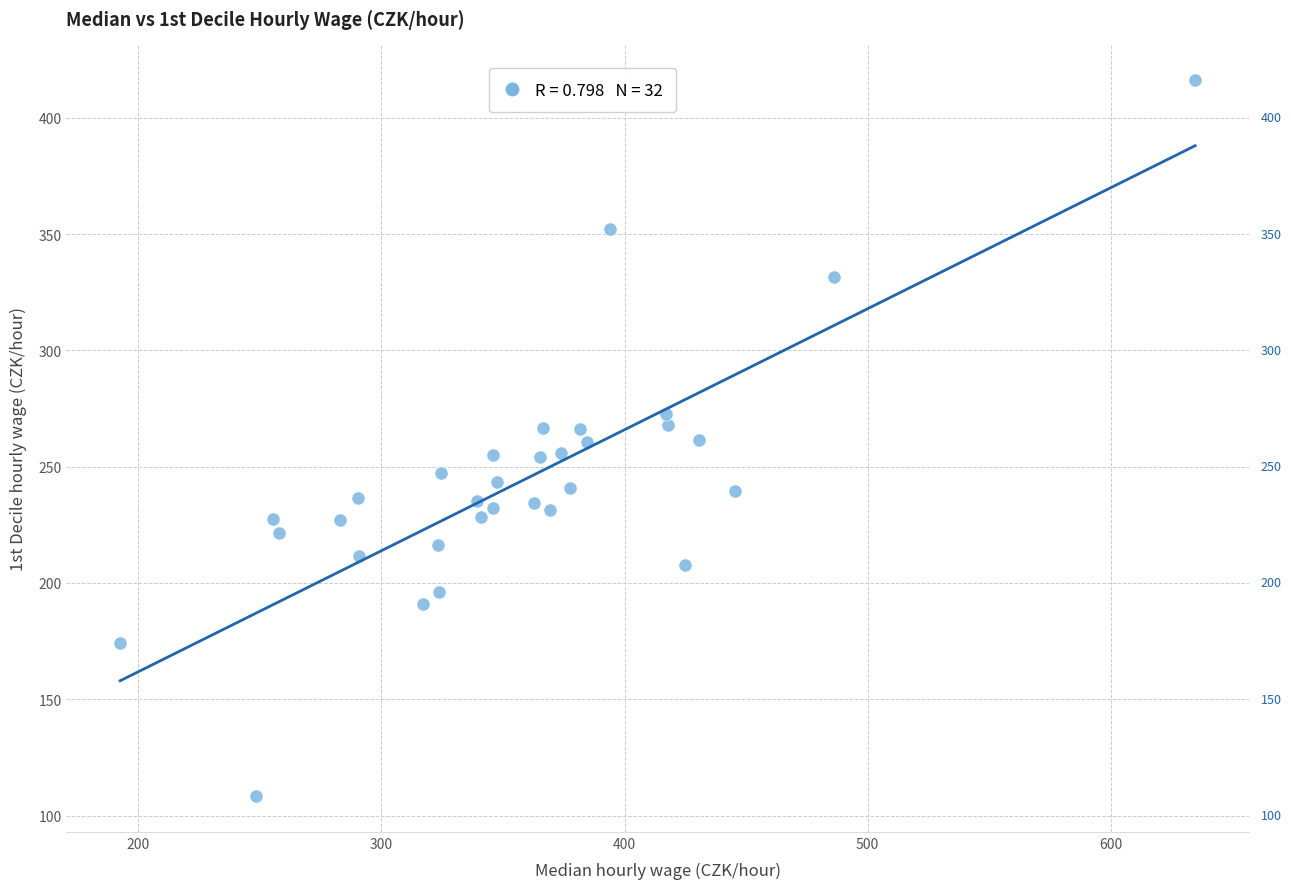

What is the range of X values (max minus min)?

442.0